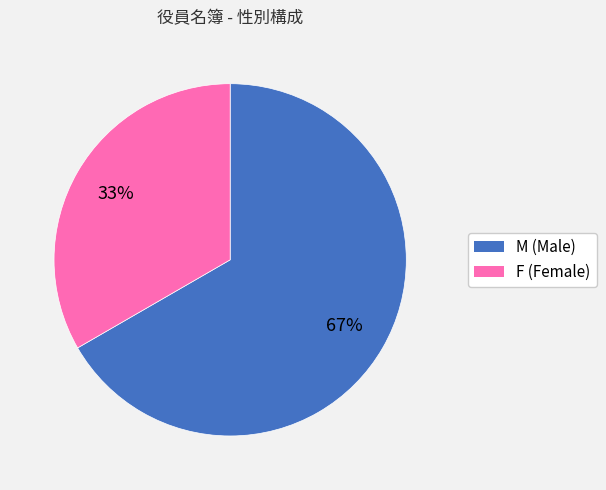

True or false: M accounts for 77% of the total.

False